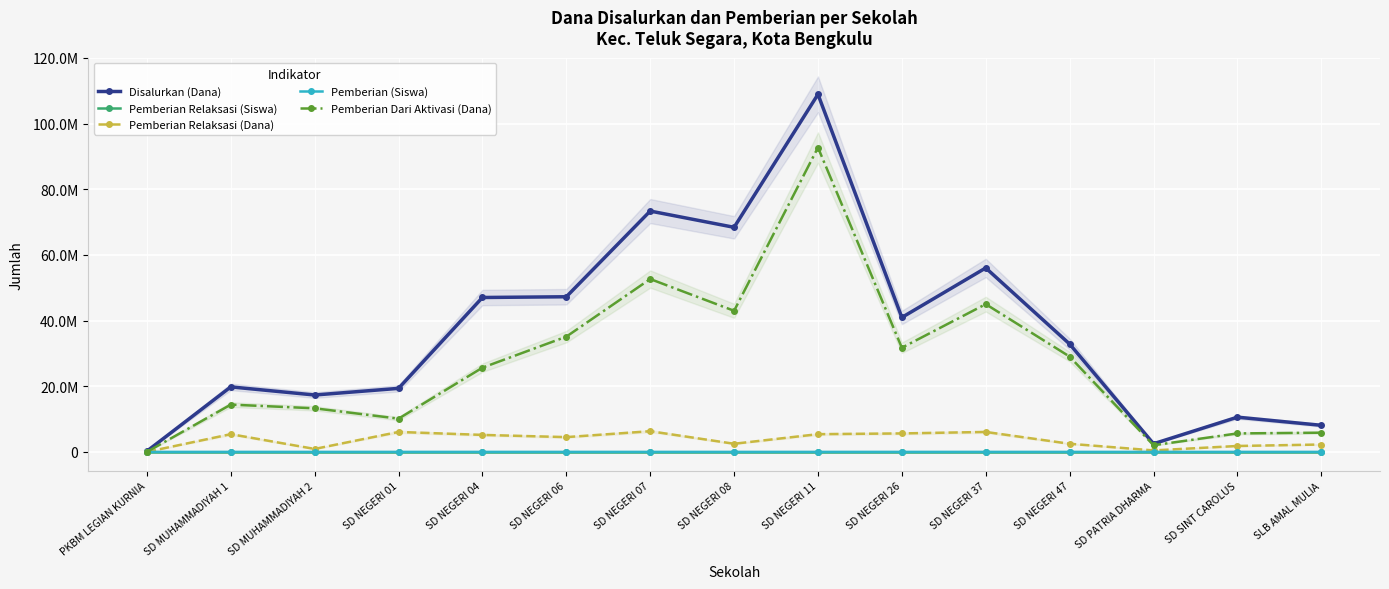

Rank the series by their maximum value, from lowest to highest.

Pemberian Relaksasi (Siswa), Pemberian (Siswa), Pemberian Relaksasi (Dana), Pemberian Dari Aktivasi (Dana), Disalurkan (Dana)